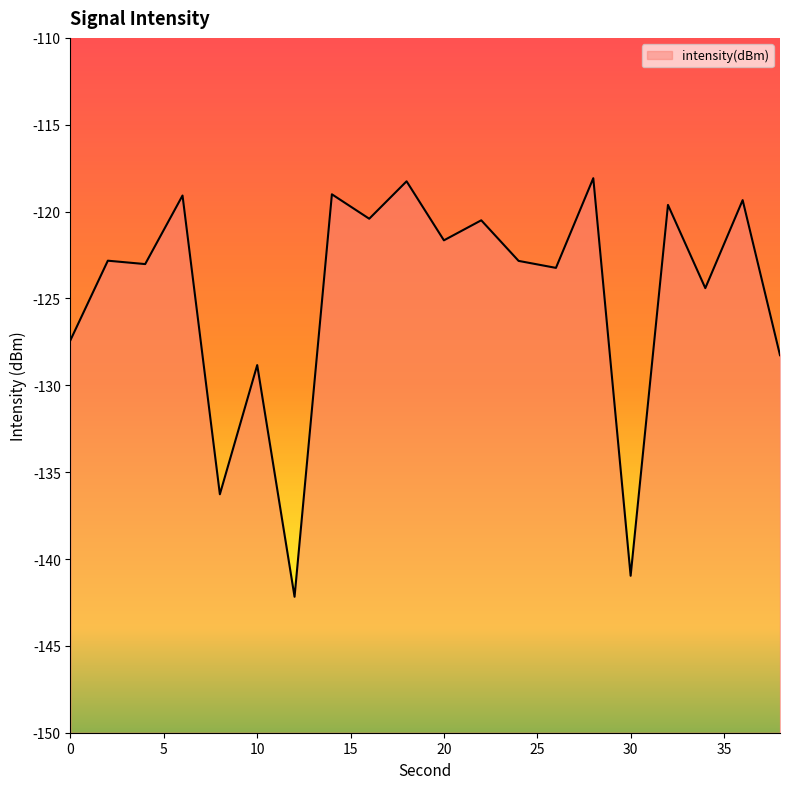

How many distinct data groups are displayed?

1